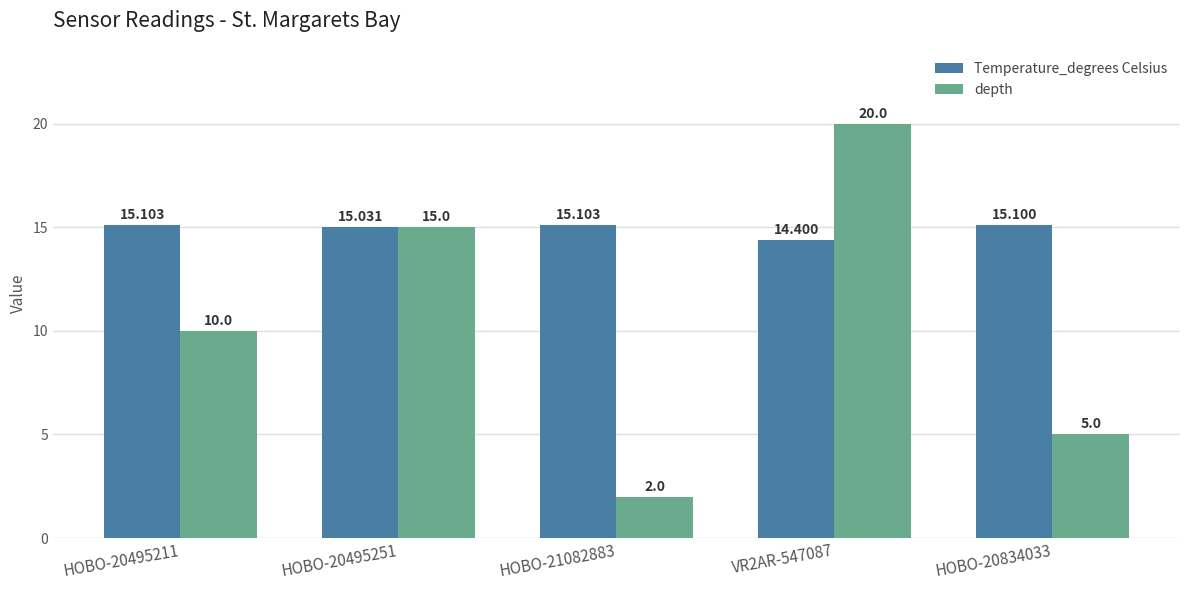

Count the number of categories in the chart.

5